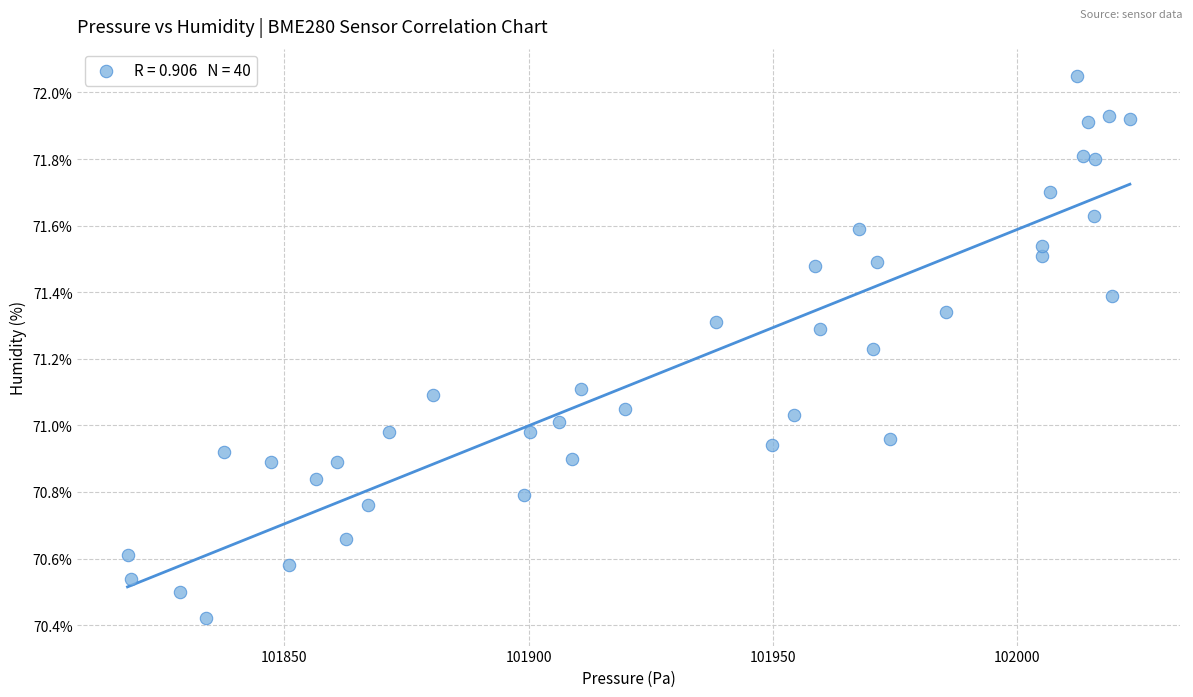

What is the range of X values (max minus min)?

205.2